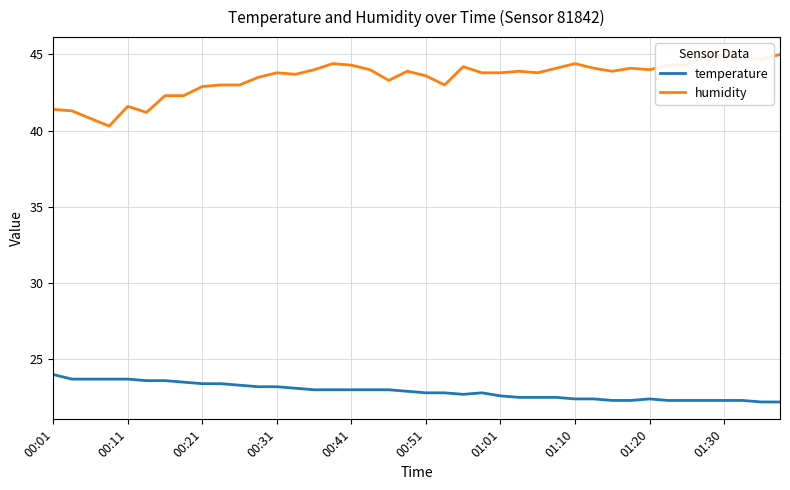

What is the difference between the maximum and minimum values in the temperature series?

1.8